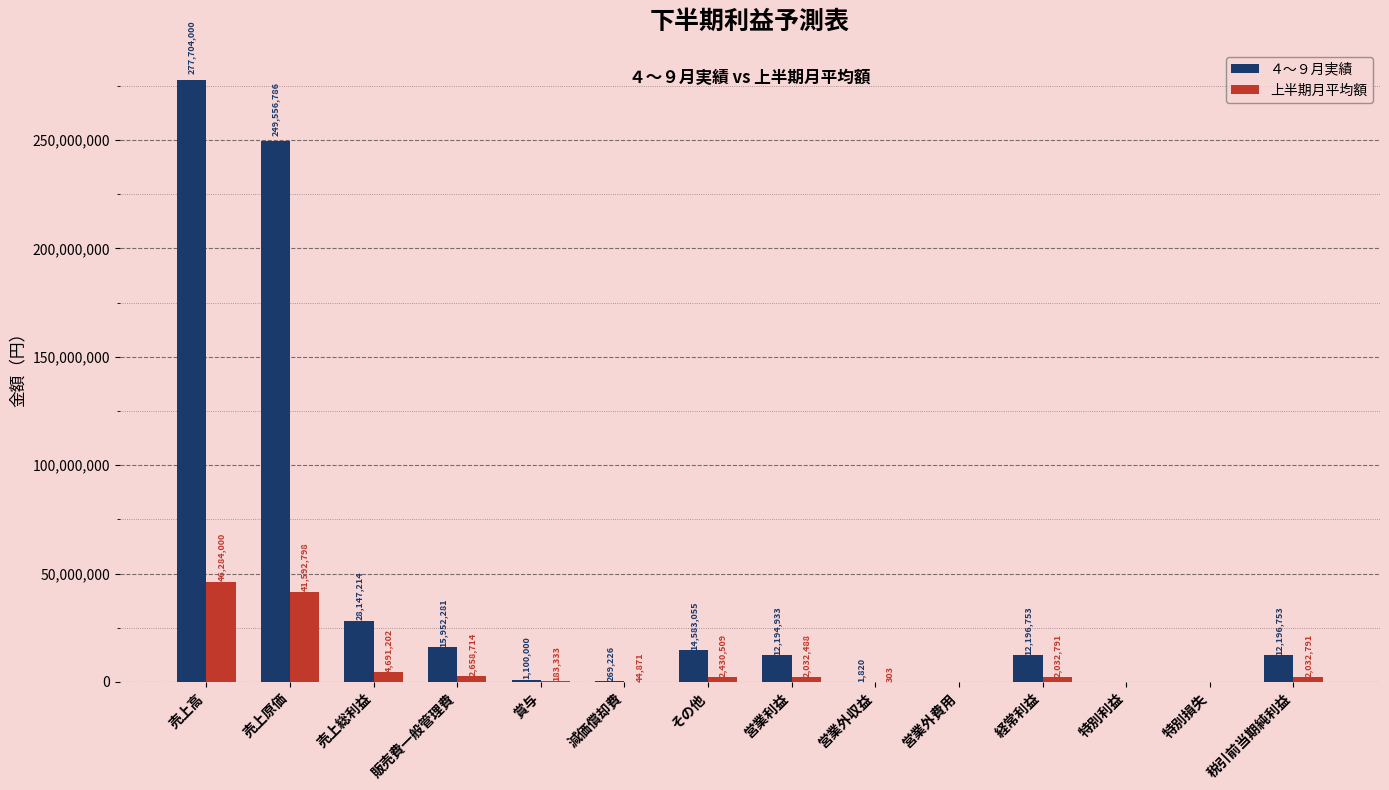

What are all the series names shown in the legend?

４～９月実績, 上半期月平均額